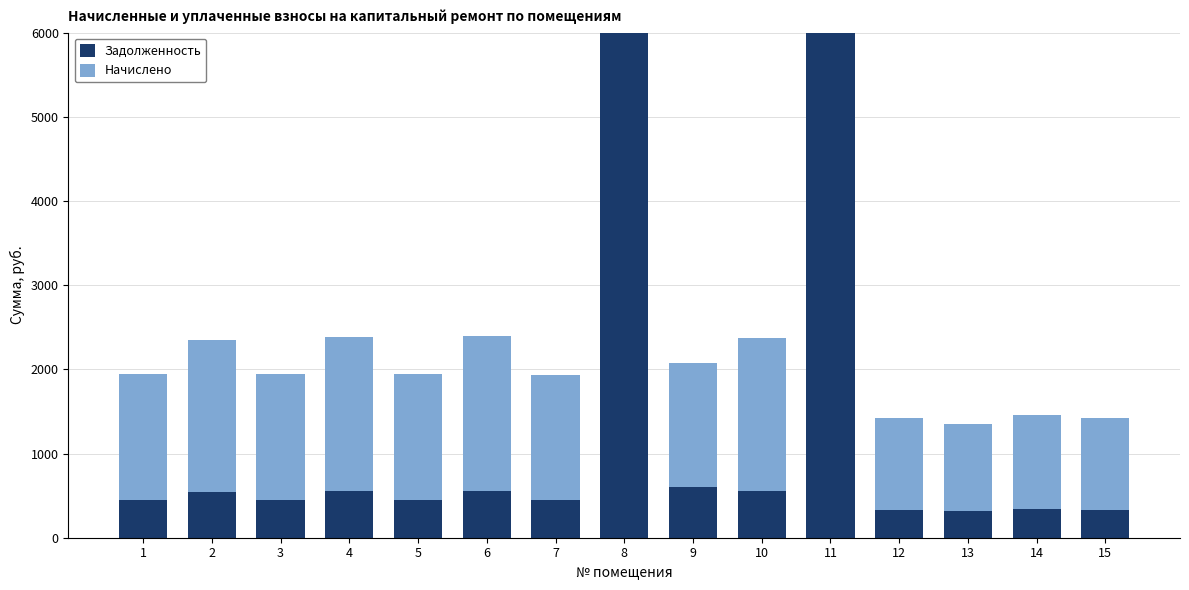

Is it true that Начислено equals 976.8 at 8?

False